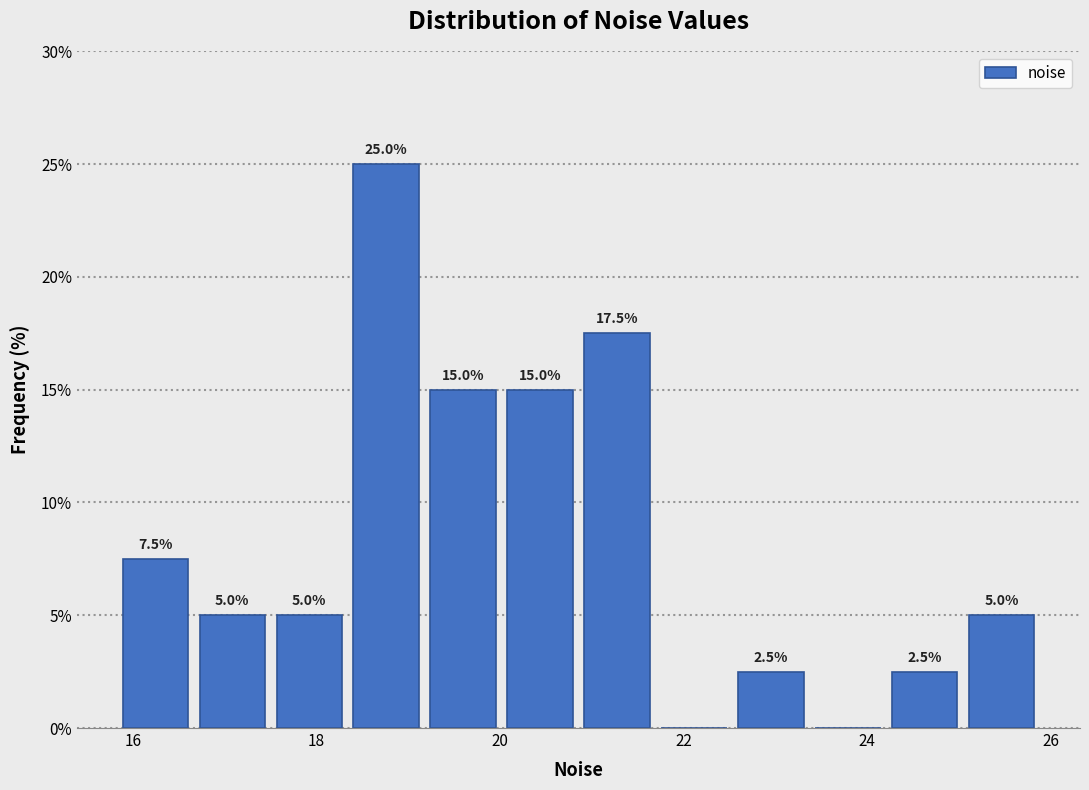

Over which range of the x-axis is the bar tallest?

18.4 to 19.2